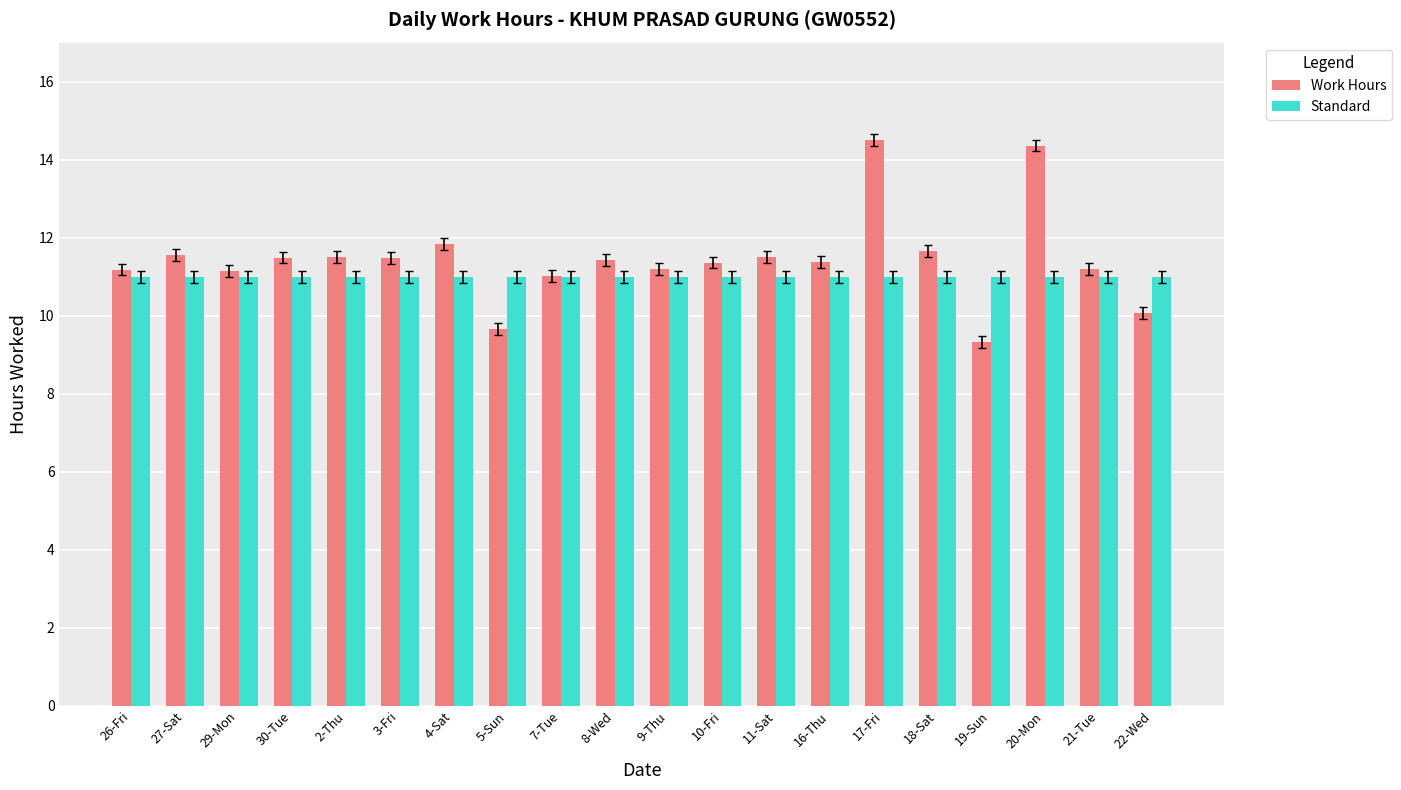

What are all the series names shown in the legend?

Work Hours, Standard